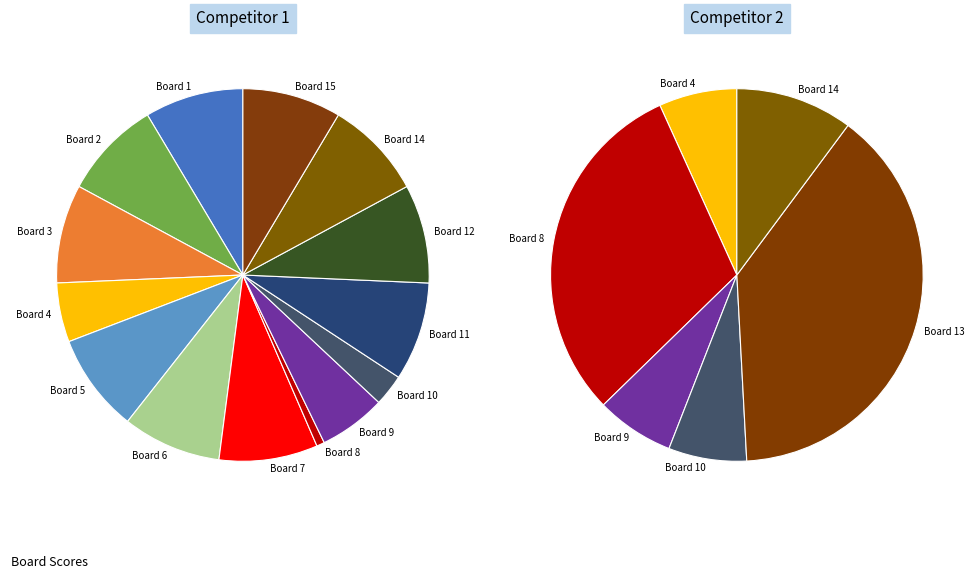

Is there any slice that represents more than half of the pie?

No